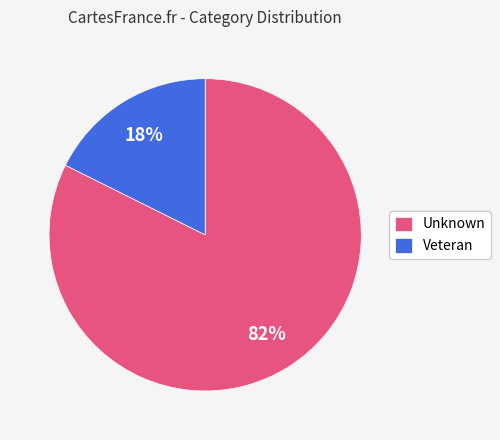

What is the smallest slice in the pie chart?

Veteran